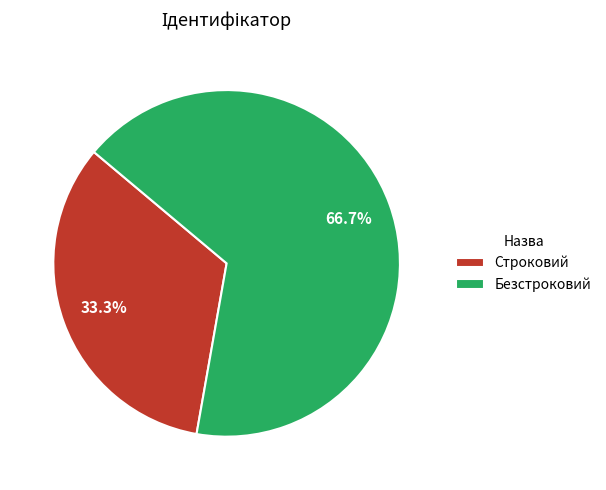

Does Безстроковий represent more than half of the total?

Yes